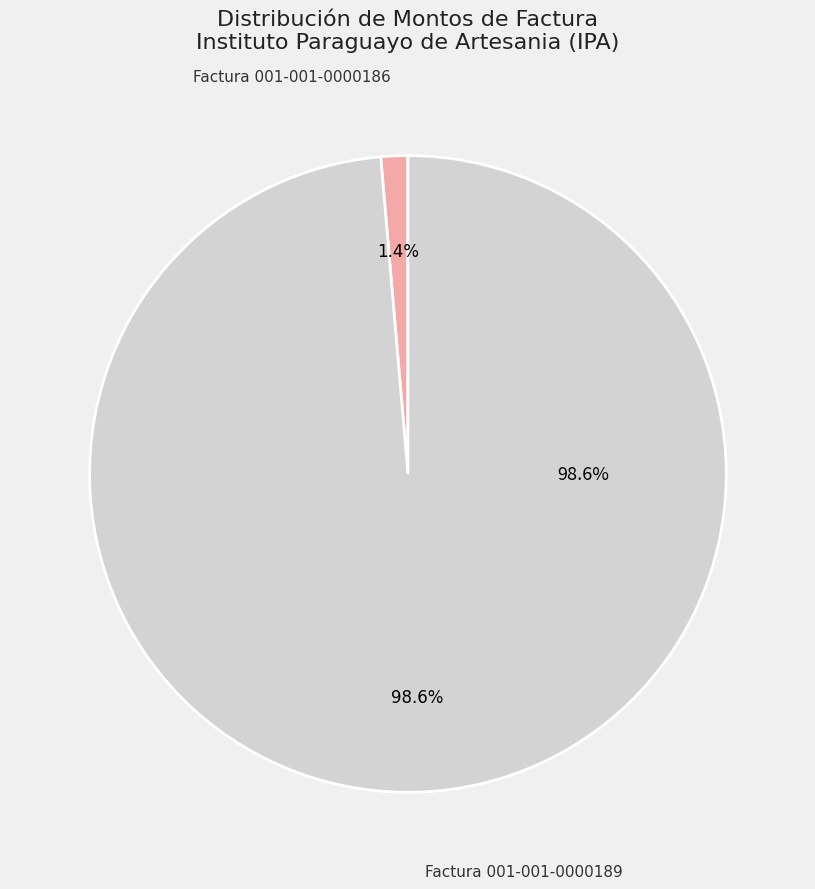

To the nearest percent, what is the difference between the largest and smallest slice percentages?

97%